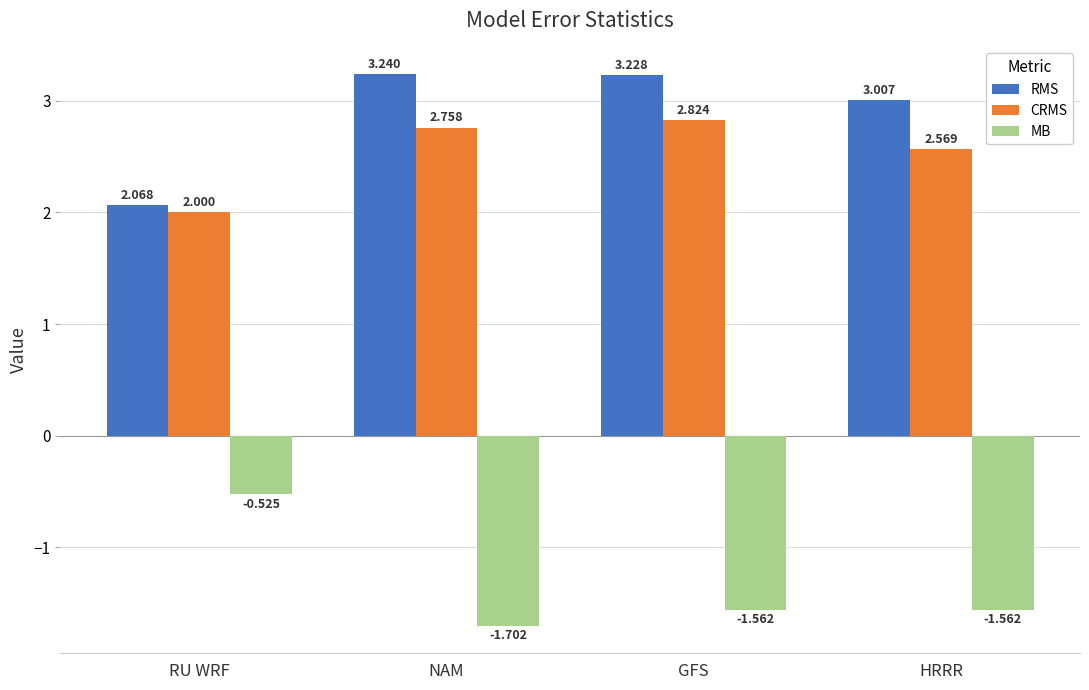

True or false: MB has a value of -2.6 at GFS.

False